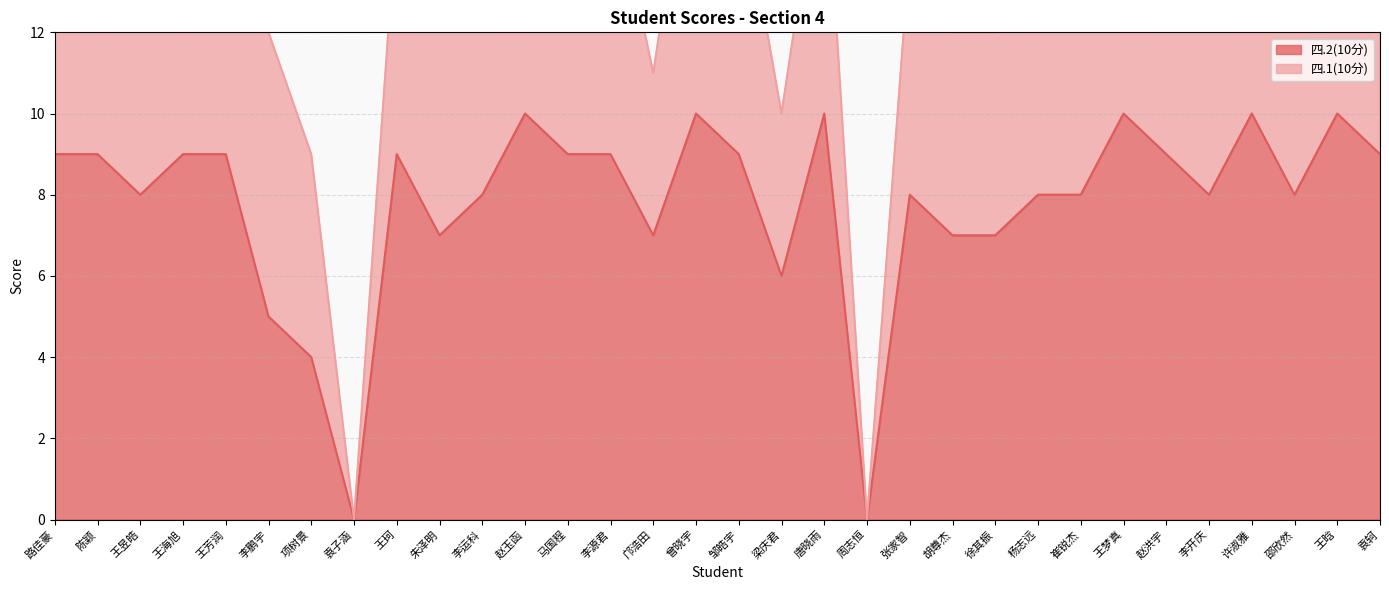

What position from the right is 马国程?

20